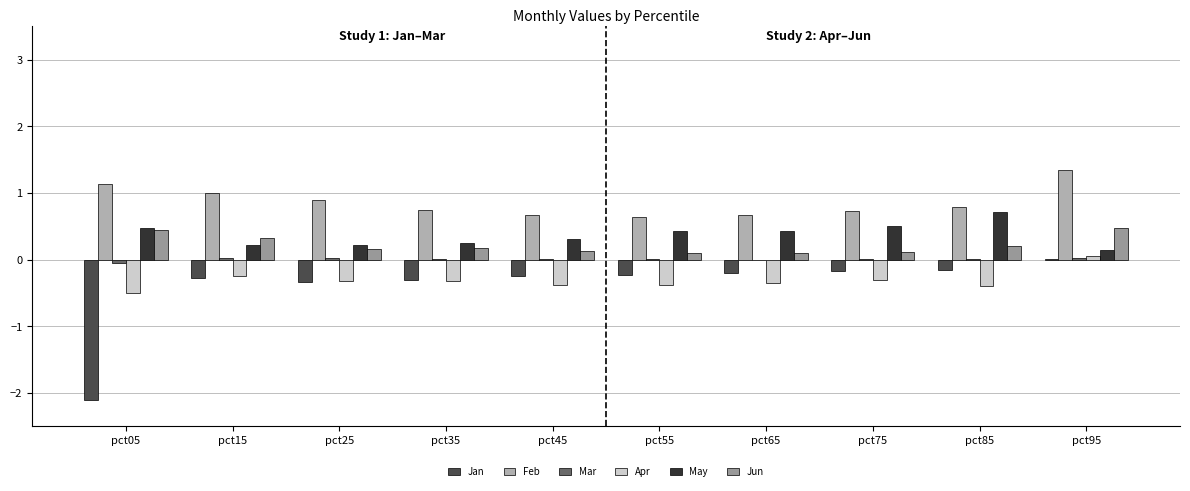

How many groups of bars are there?

10